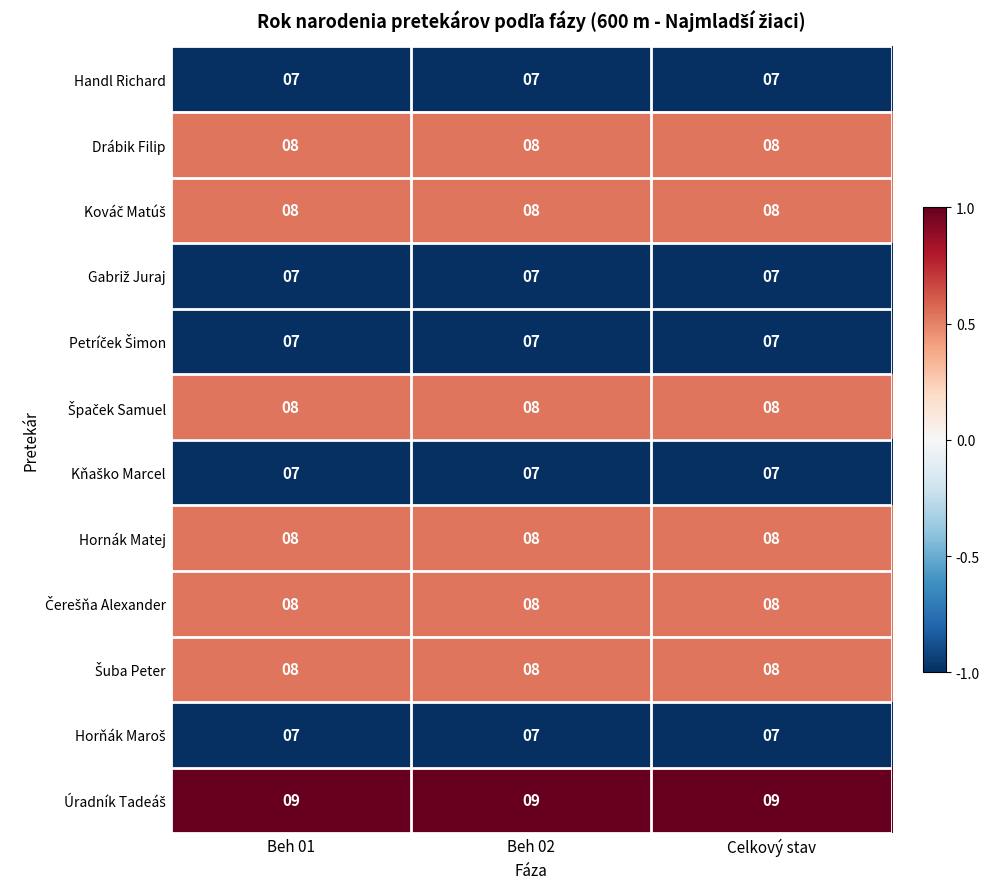

The Hornák Matej series shows 3 at Celkový stav. True or false?

False